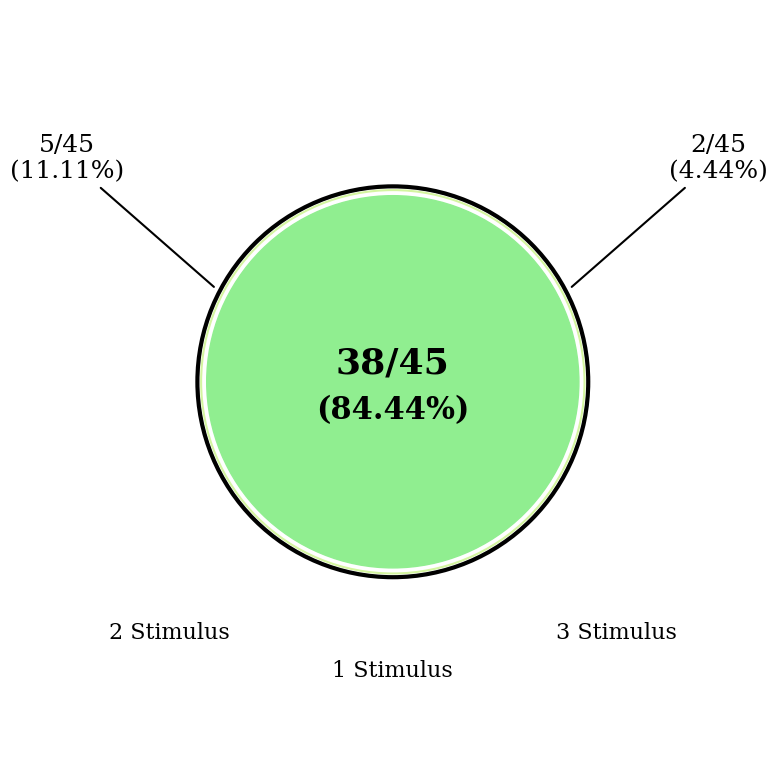

What is the ratio of the value at 1 Stimulus to the value at 2 Stimulus?

7.6